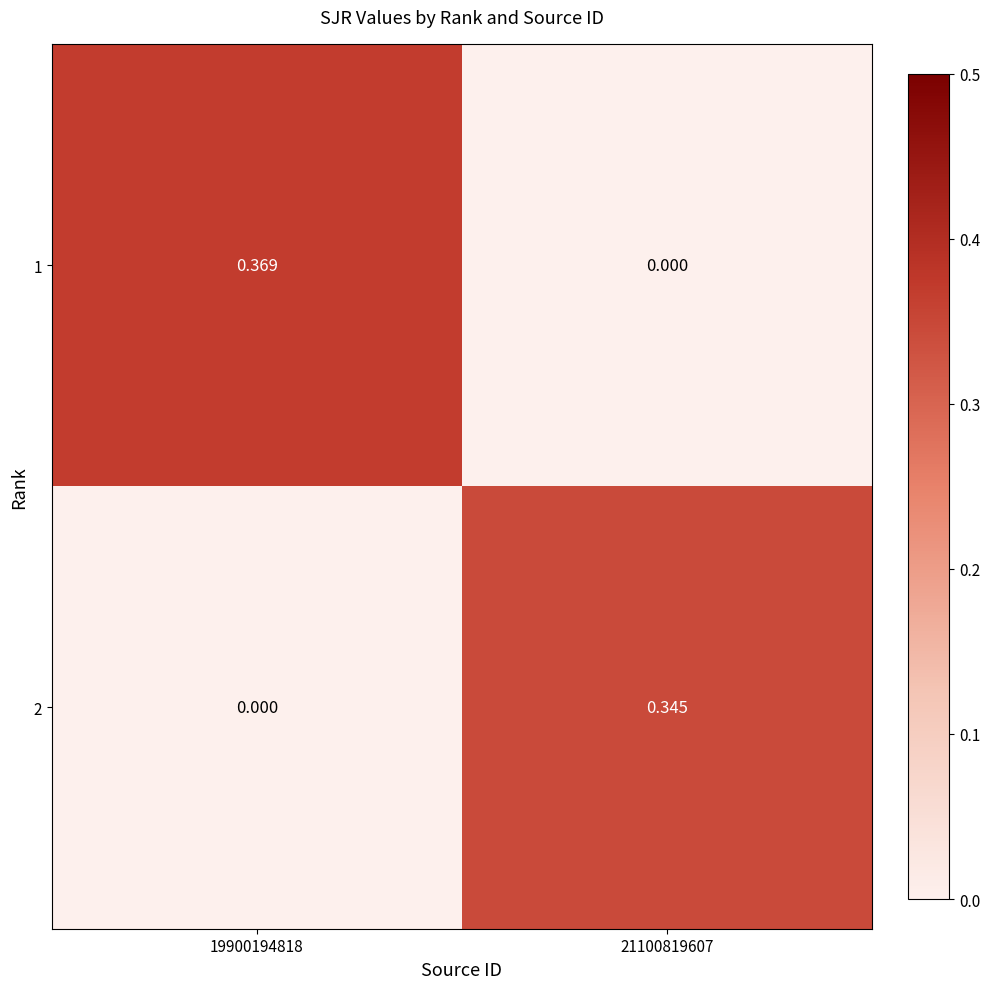

How many data points in 2 are above 0?

1